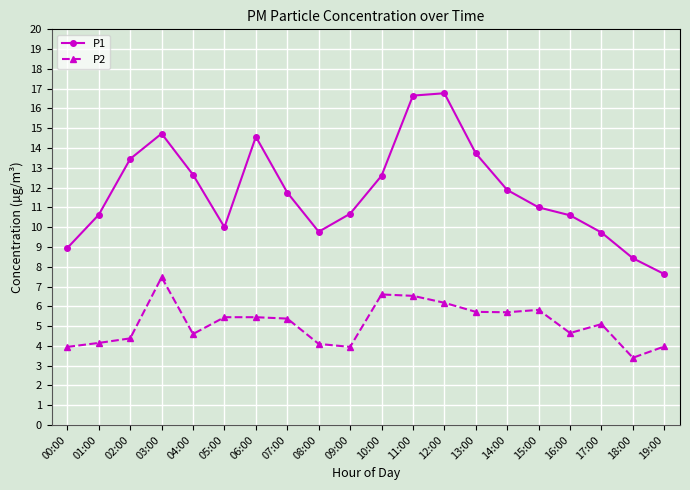

How many data points in P2 are less than 5?

9